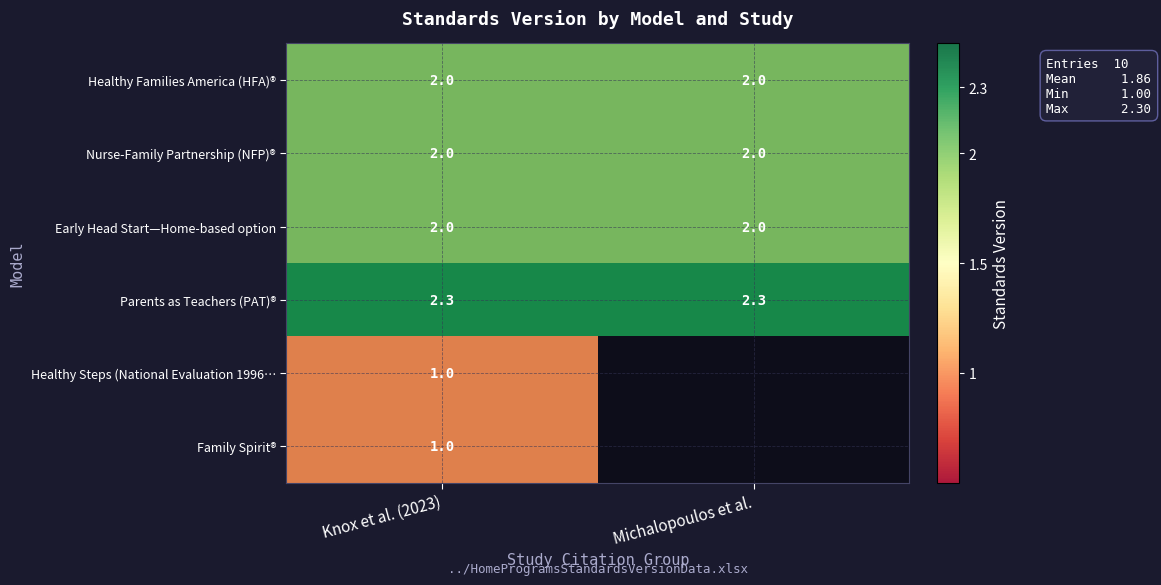

What is the sum of all Early Head Start—Home-based option values?

4.0